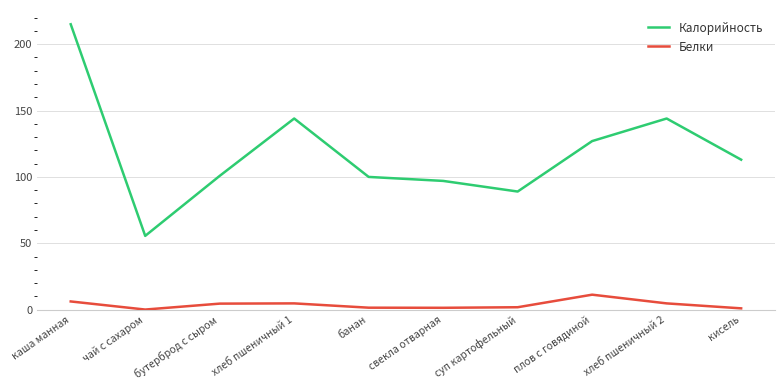

At how many categories does at least one series exceed 213?

1